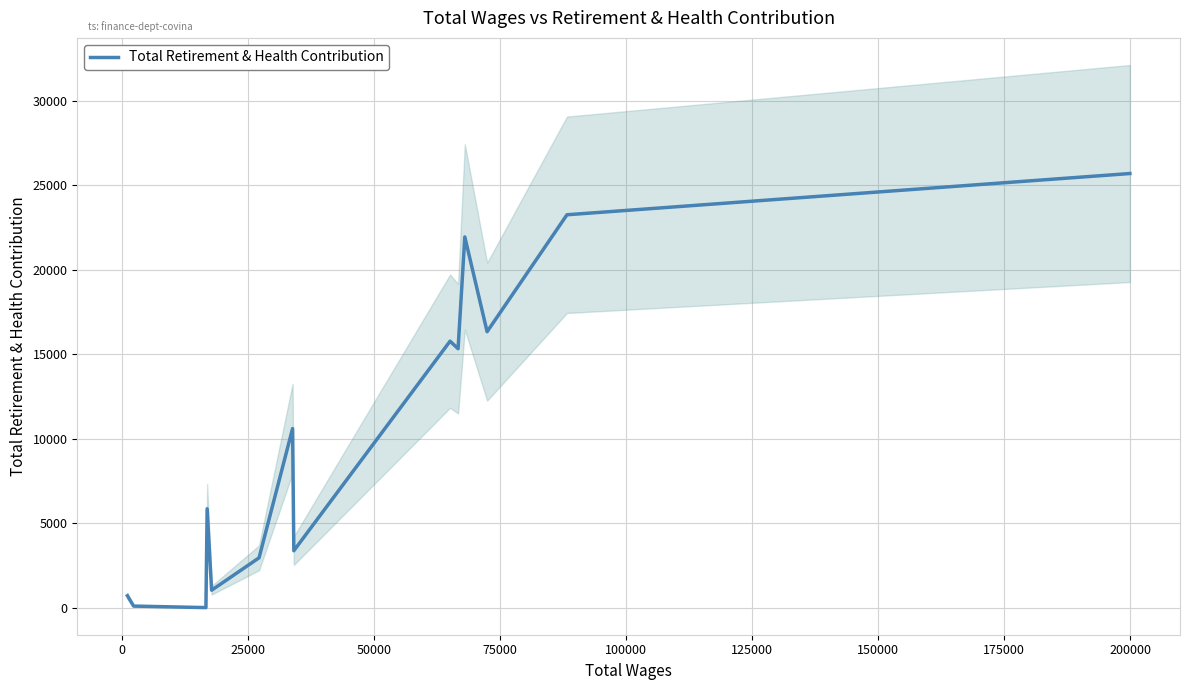

What is the maximum value for Total Retirement & Health Contribution?

25705